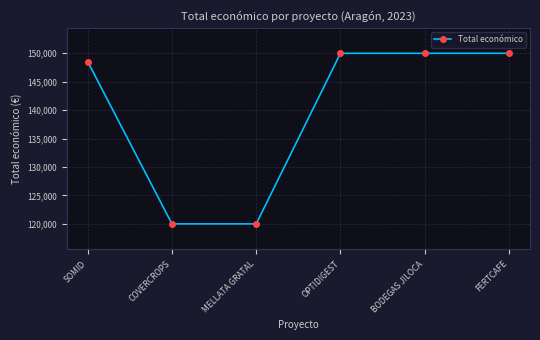

Approximately how many times larger is the value at OPTIDIGEST compared to BODEGAS JILOCA?

1.0